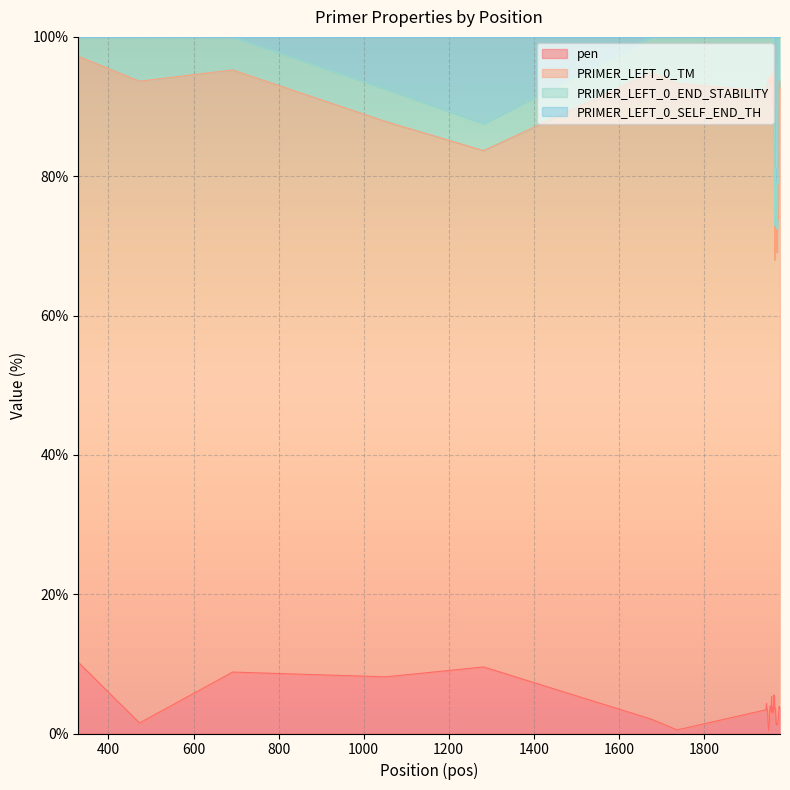

How many categories are shown in the chart?

40